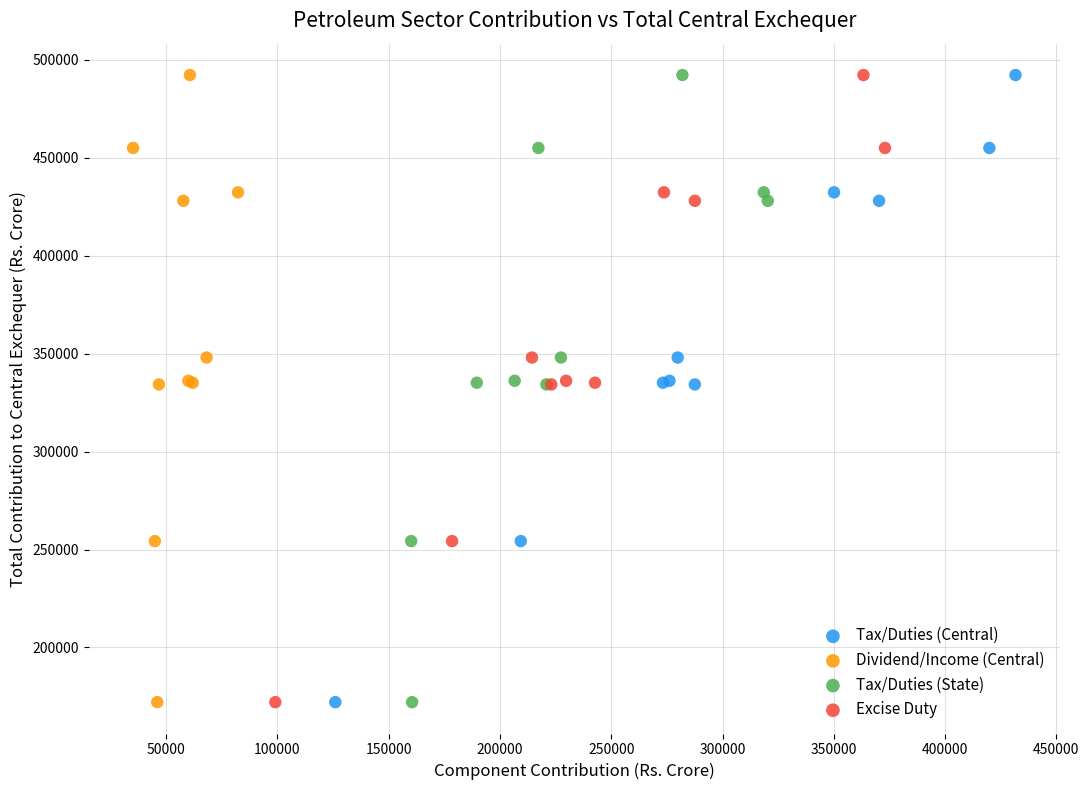

What are all the series names shown in the legend?

Tax/Duties (Central), Dividend/Income (Central), Tax/Duties (State), Excise Duty